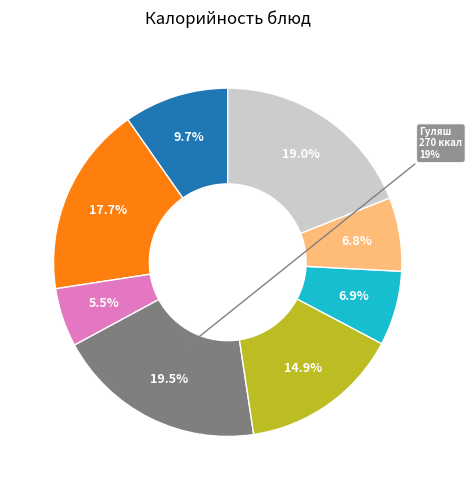

What is the ratio of the value at Салат Дары осени to the value at Хлеб пшеничный (завтрак)?

1.1